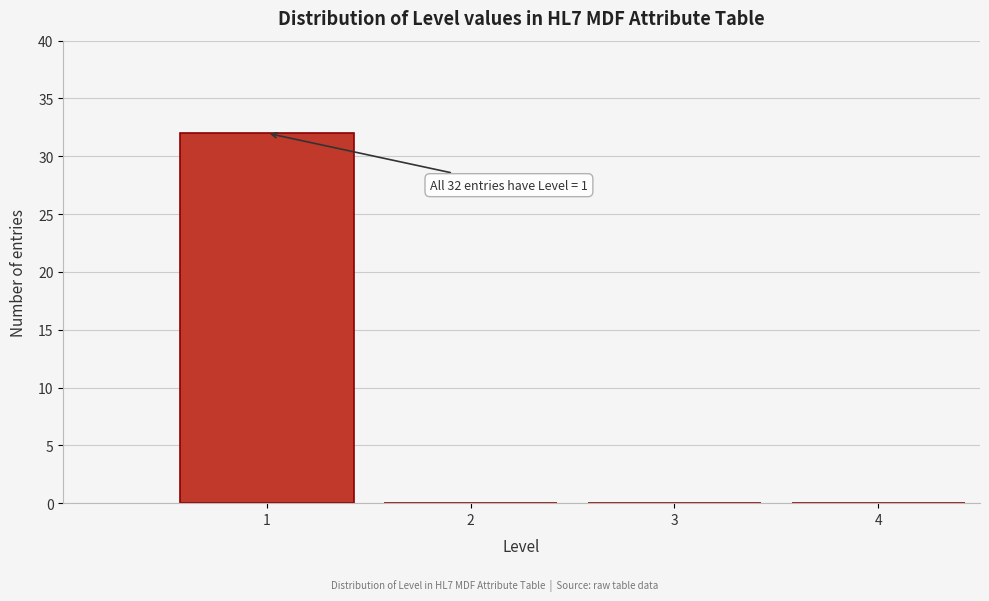

Which range on the x-axis has the tallest bar?

0.5 to 1.5